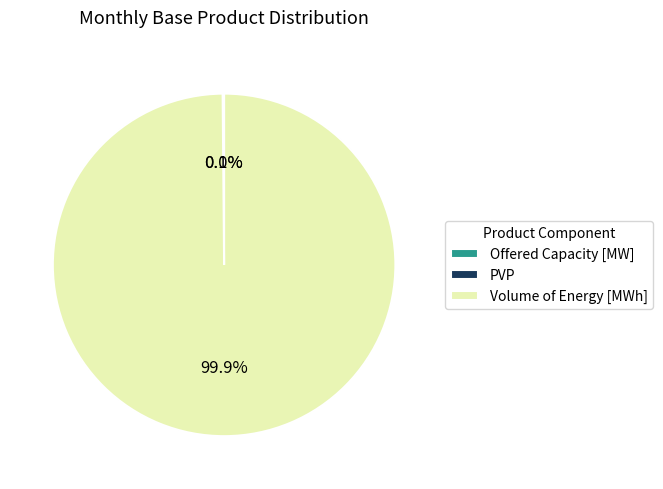

Which category has the biggest portion of the pie?

Volume of Energy [MWh]